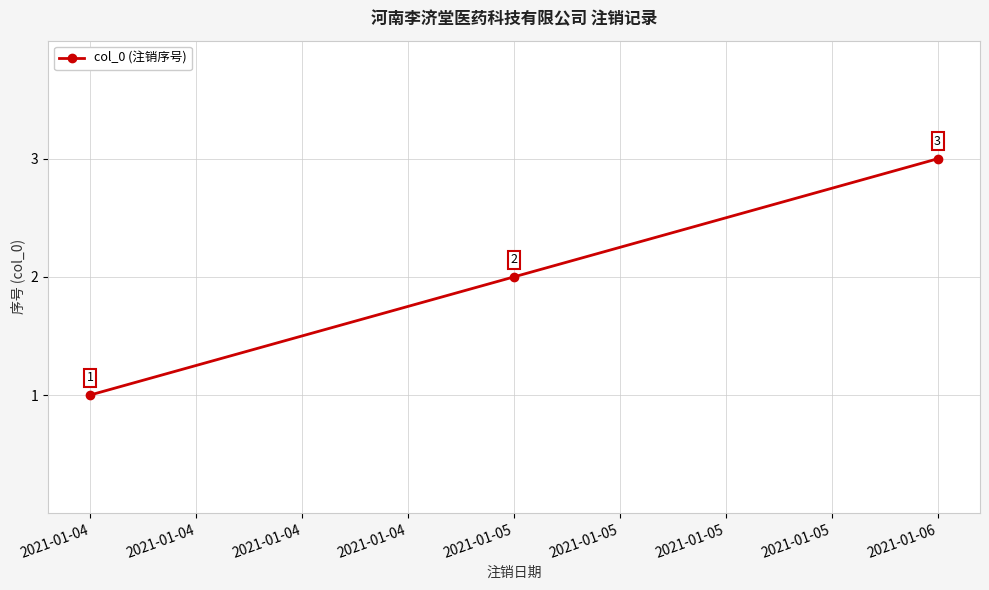

What is the difference between the maximum and second lowest values?

1